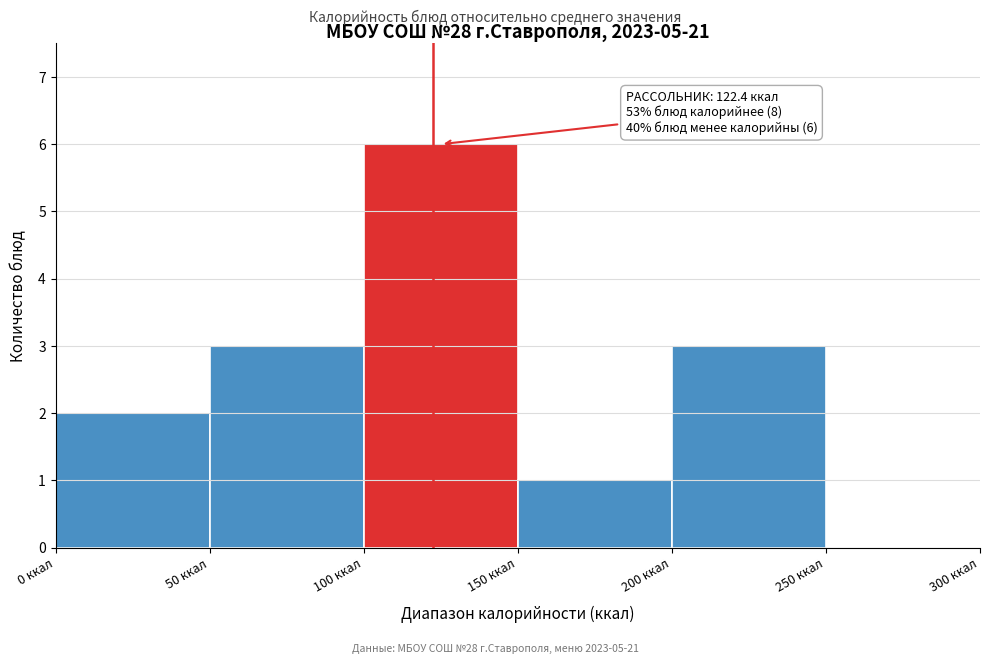

Which range on the x-axis has the tallest bar?

100 to 150